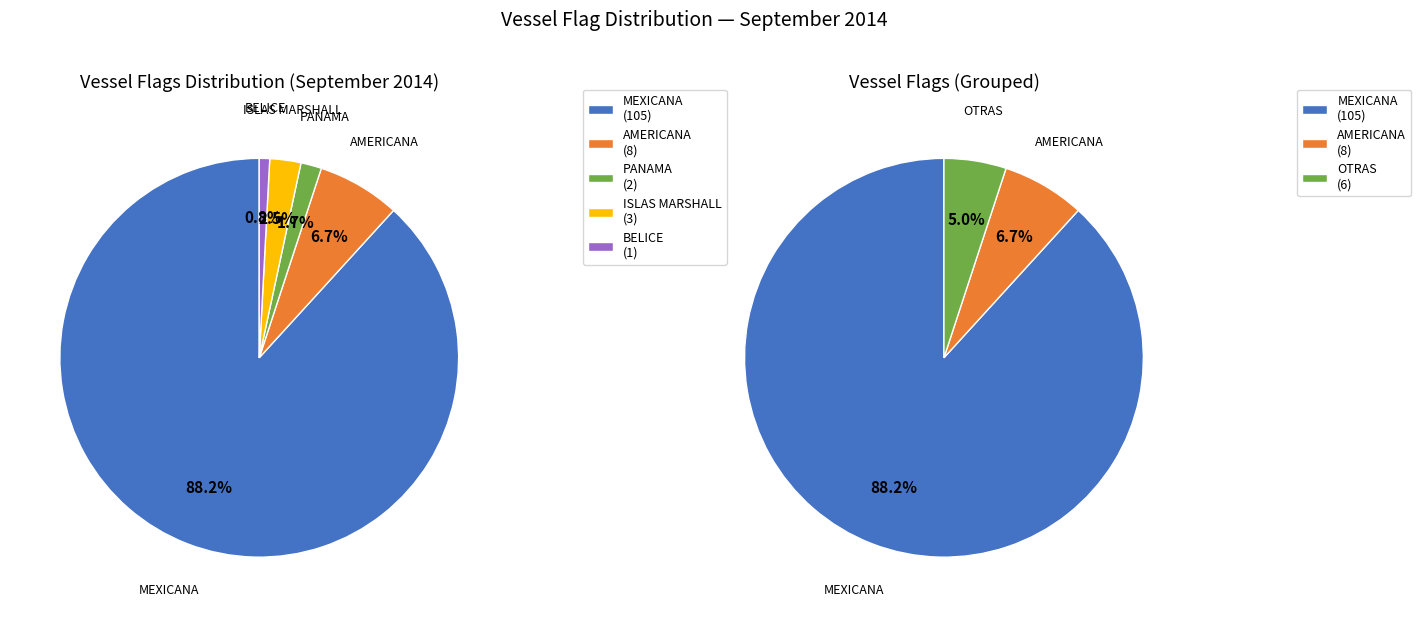

To the nearest percent, what is the average slice percentage?

20%